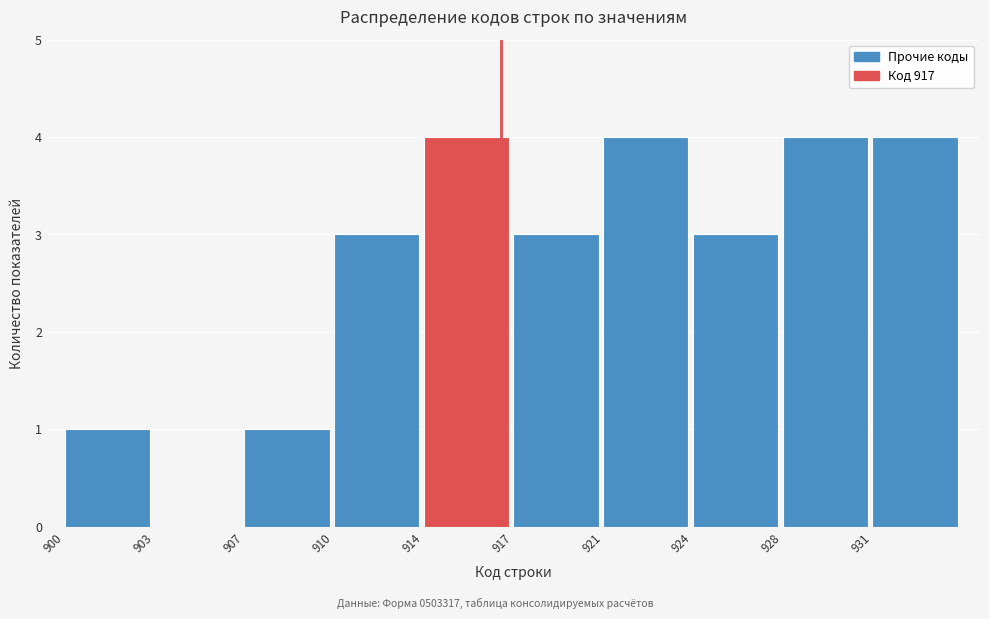

Reading left to right, list all the values displayed in this chart.

900=1	903=0	907=1	910=3	914=4	917=3	921=4	924=3	928=4	931=4